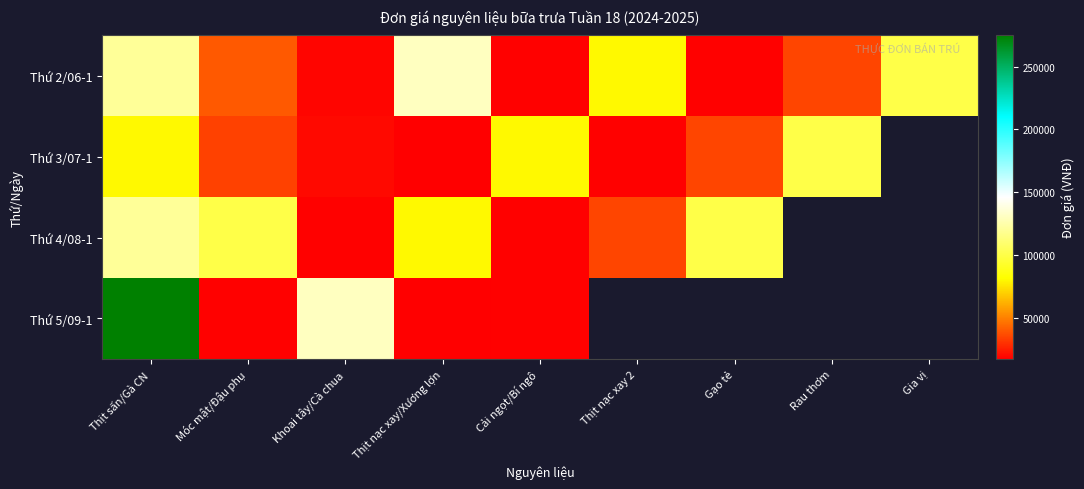

How many values in the Thứ 4/08-1 series exceed 100000?

1